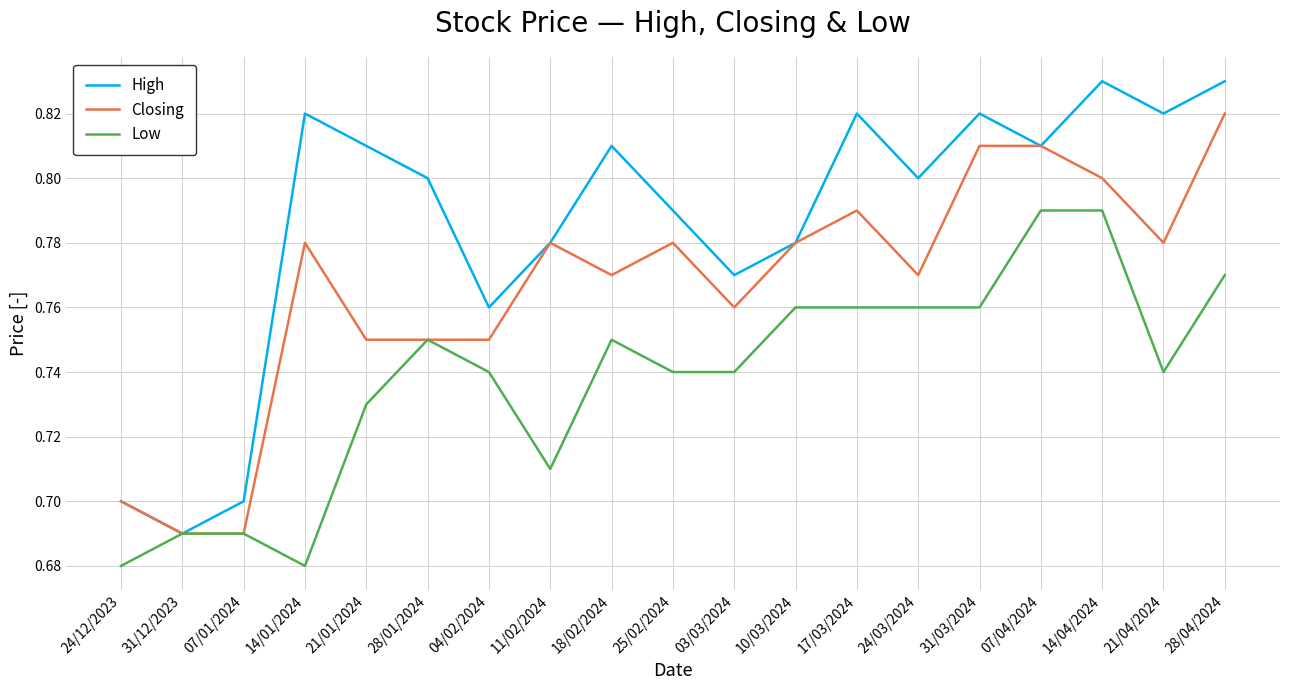

Which series changed the most between 31/12/2023 and 28/01/2024?

High